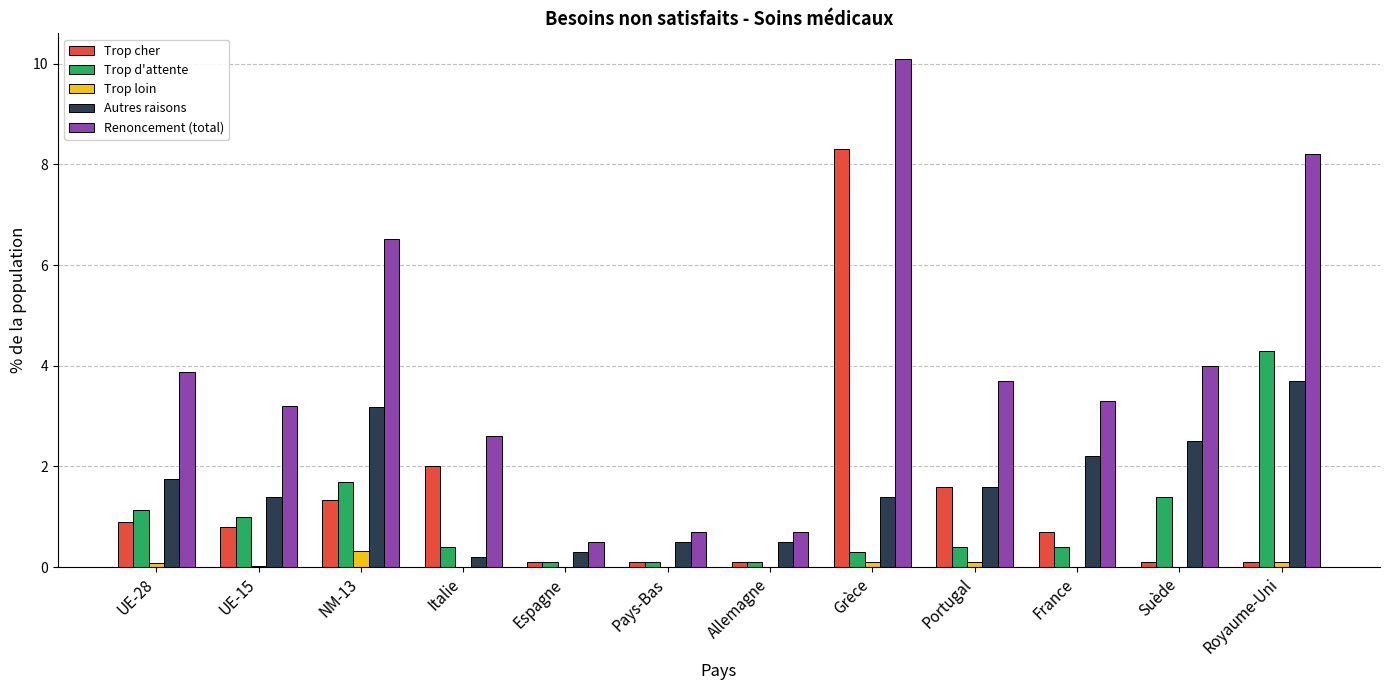

What is the maximum value shown in the chart?

10.1